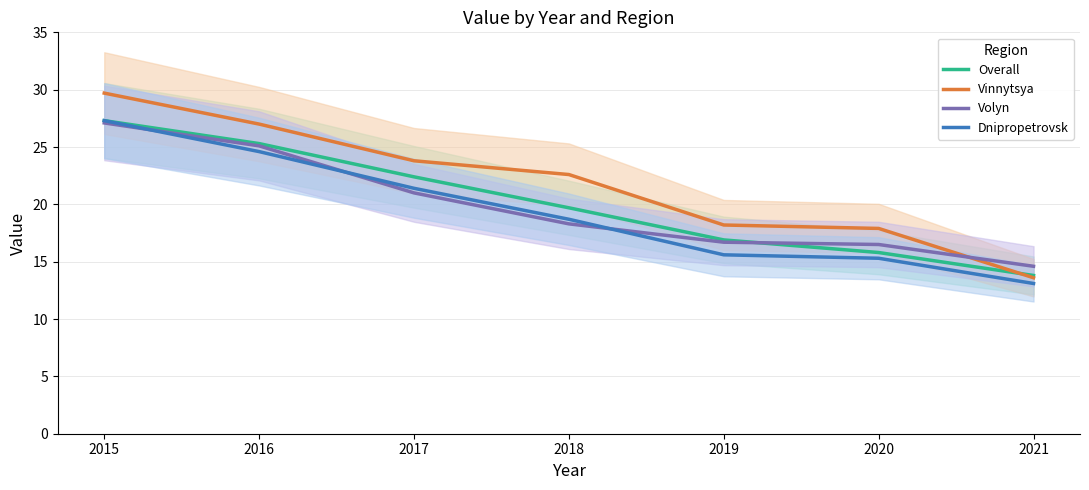

How many series are shown in this chart?

4